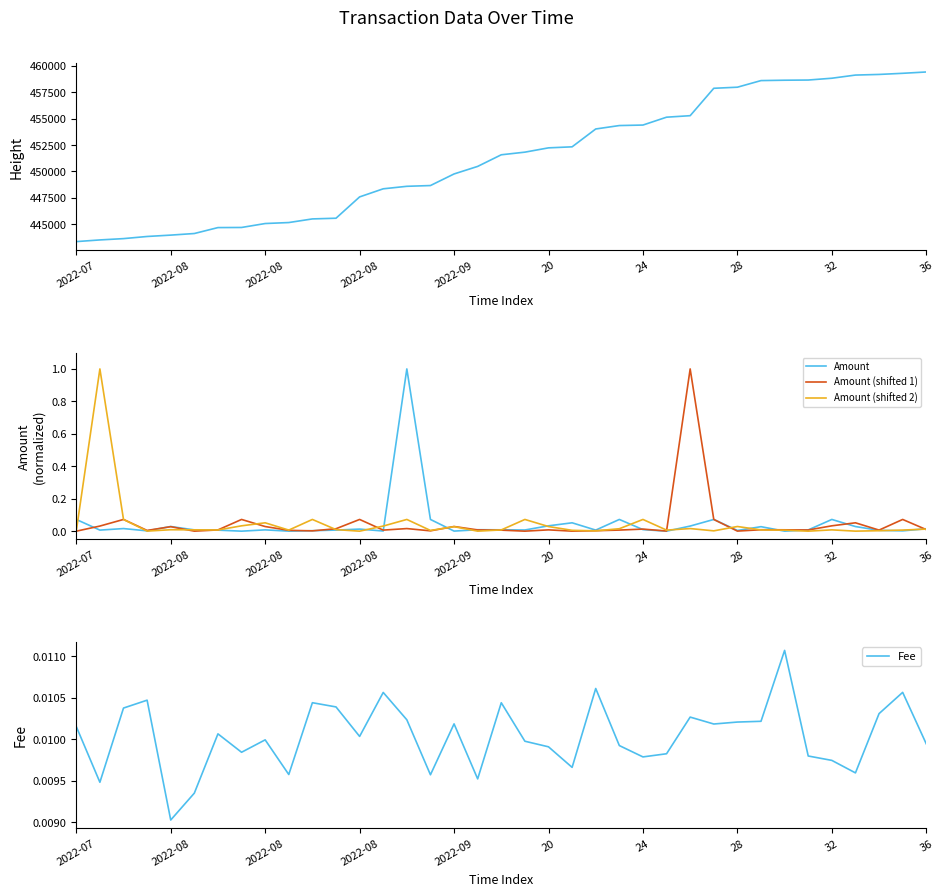

Does the chart have visible grid lines?

No